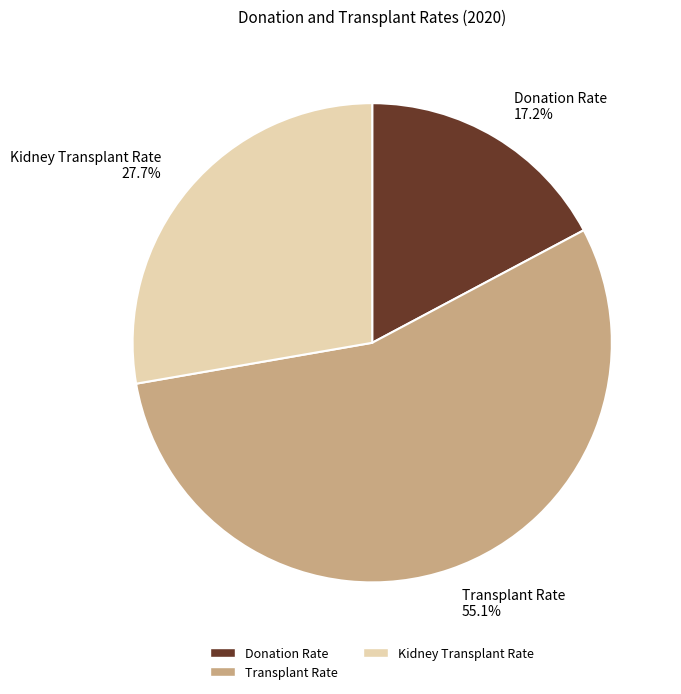

Which has a higher value, Kidney Transplant Rate or Donation Rate?

Kidney Transplant Rate